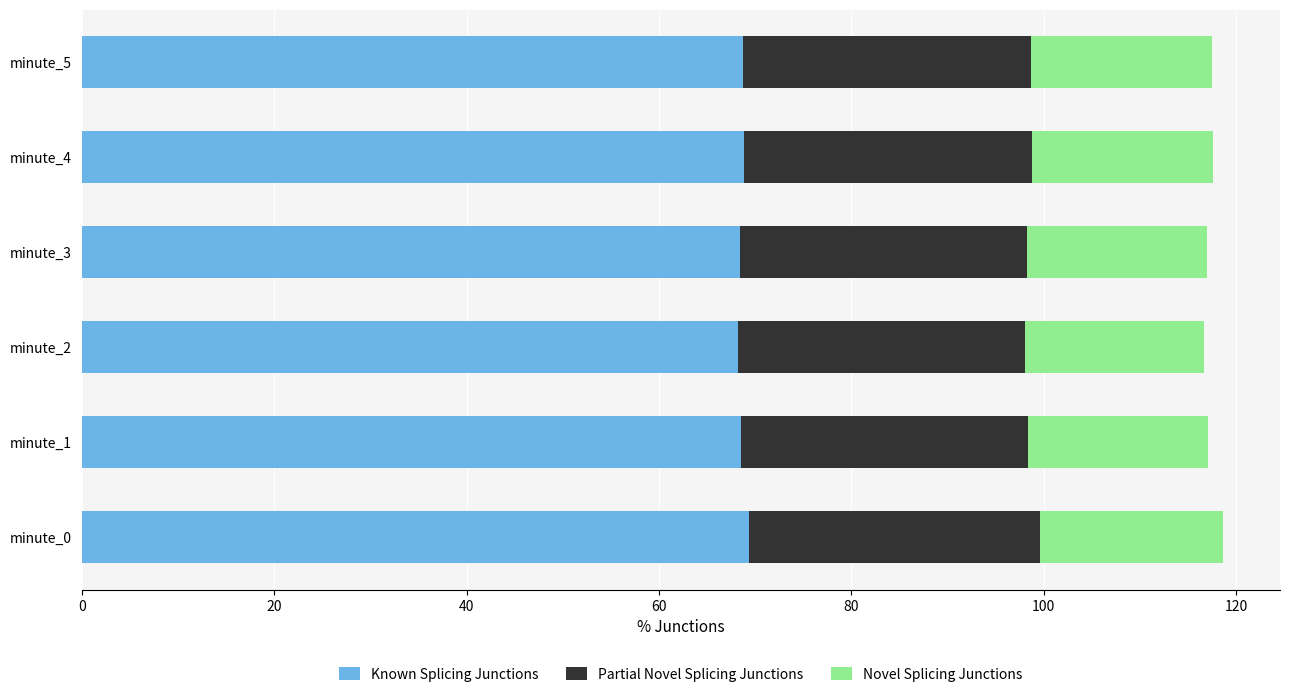

What is the minimum value for Known Splicing Junctions?

68.3